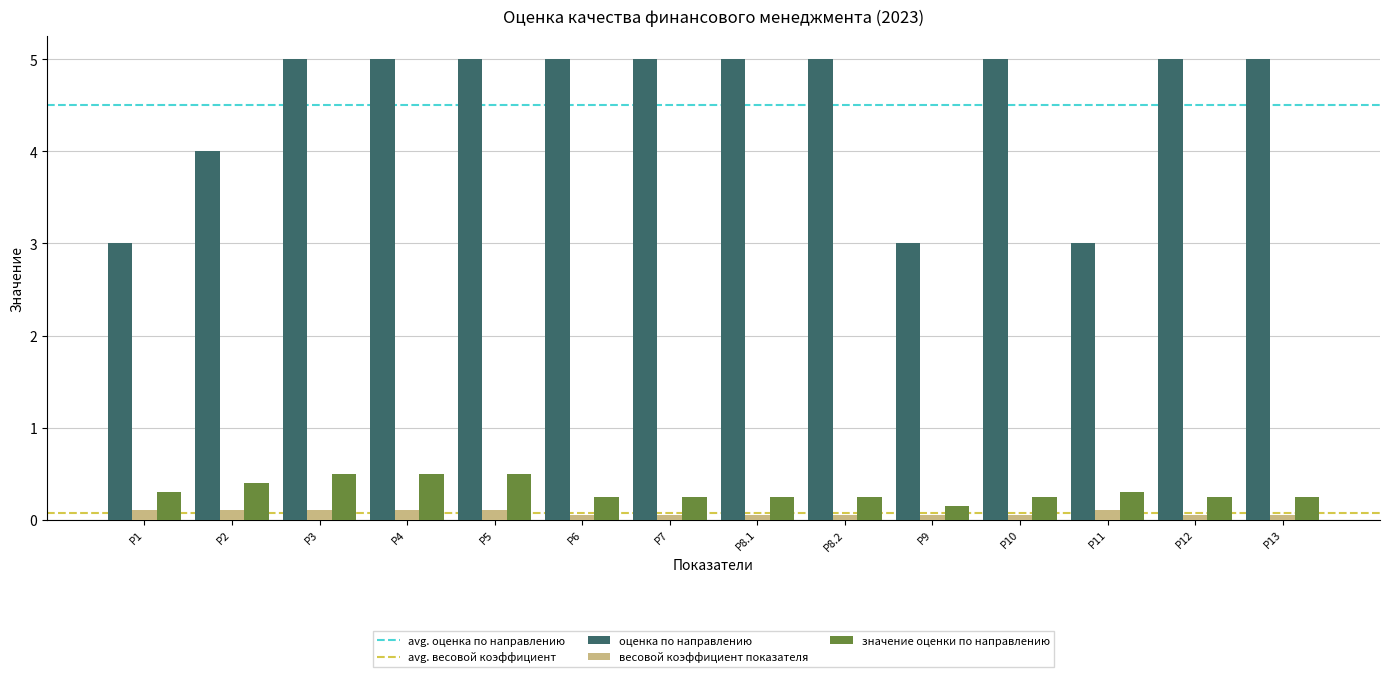

What is the greatest value displayed?

5.0